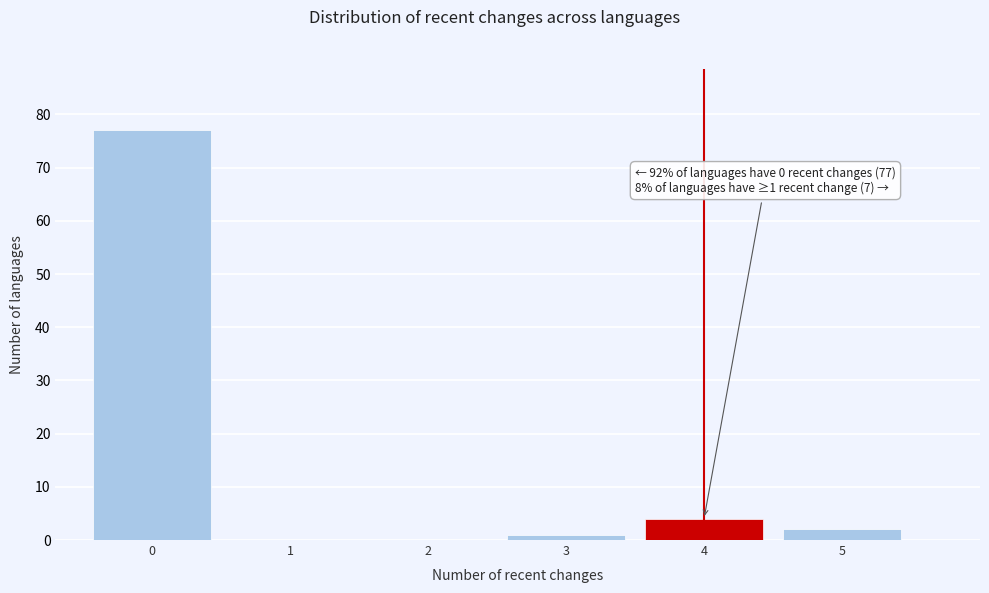

Which range on the x-axis has the tallest bar?

-0.5 to 0.5